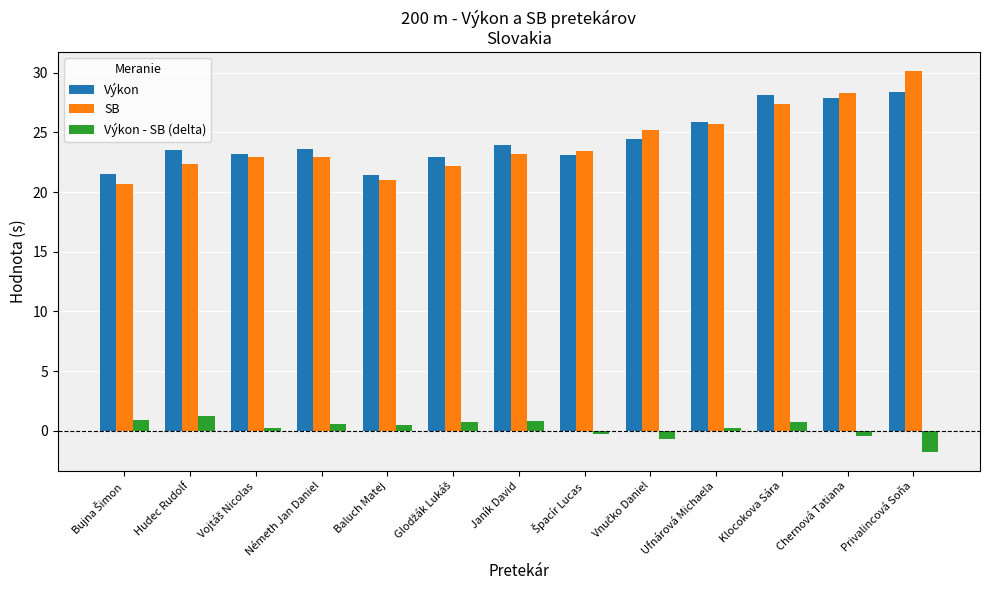

Which series has the widest spread of values?

SB